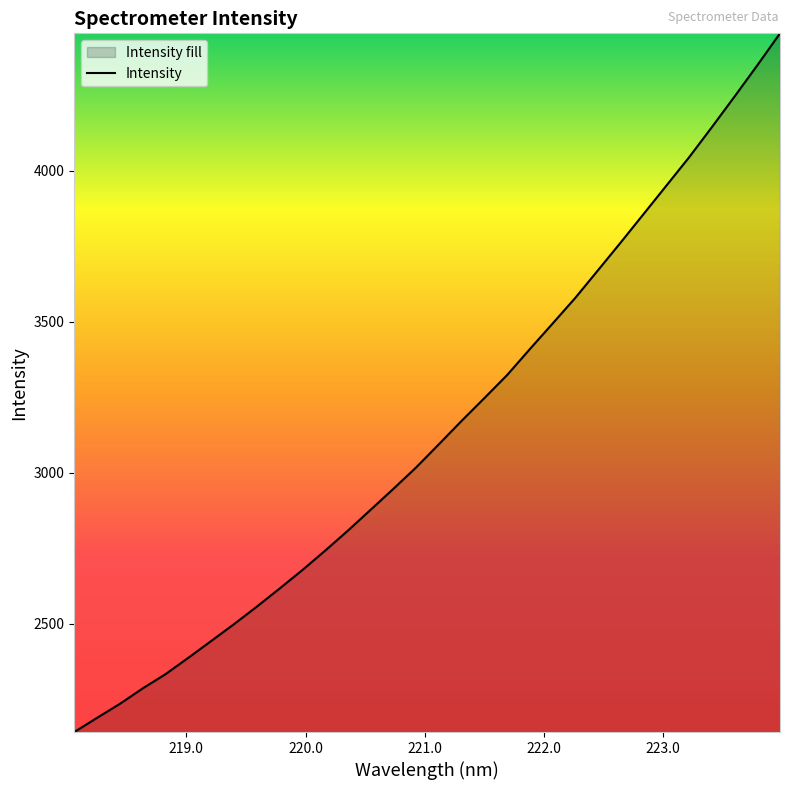

What is the difference between the maximum and minimum values?

2313.3